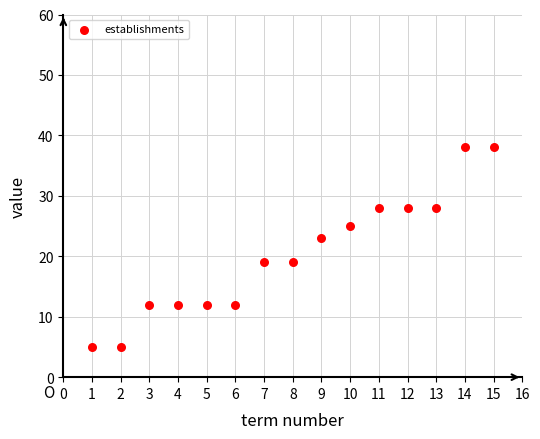

What is the range of Y values (max minus min)?

33